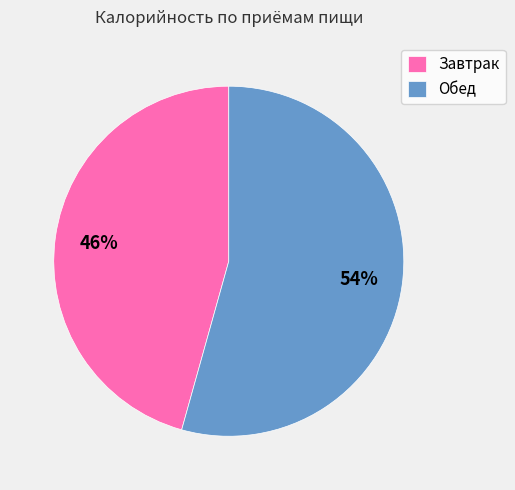

Rank the categories by value from highest to lowest.

Обед, Завтрак